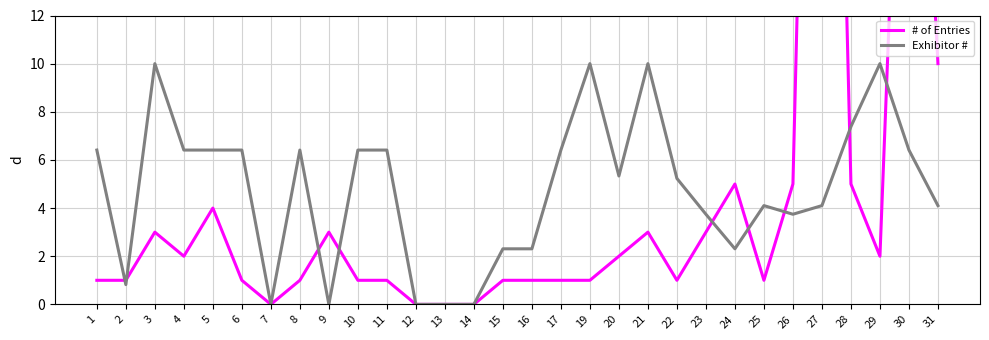

What is the sum of all # of Entries values?

146.0